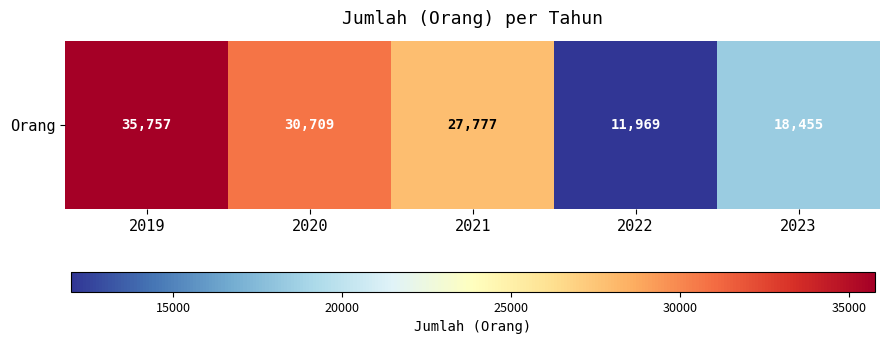

Which label corresponds to the smallest value in the chart?

2022